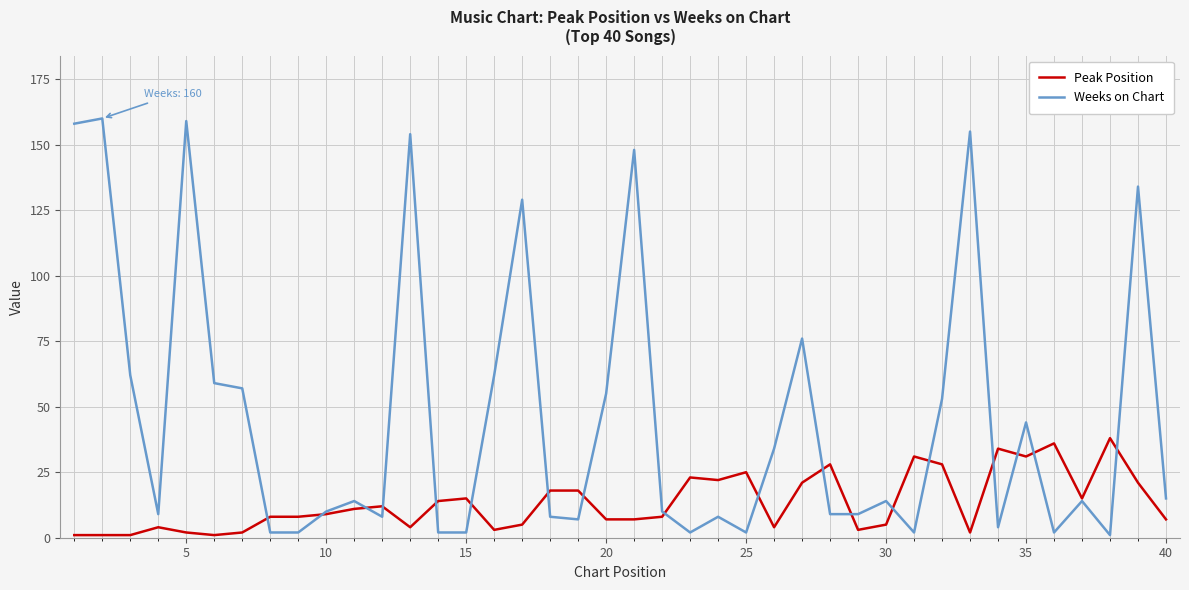

Which series has the widest spread of values?

Weeks on Chart